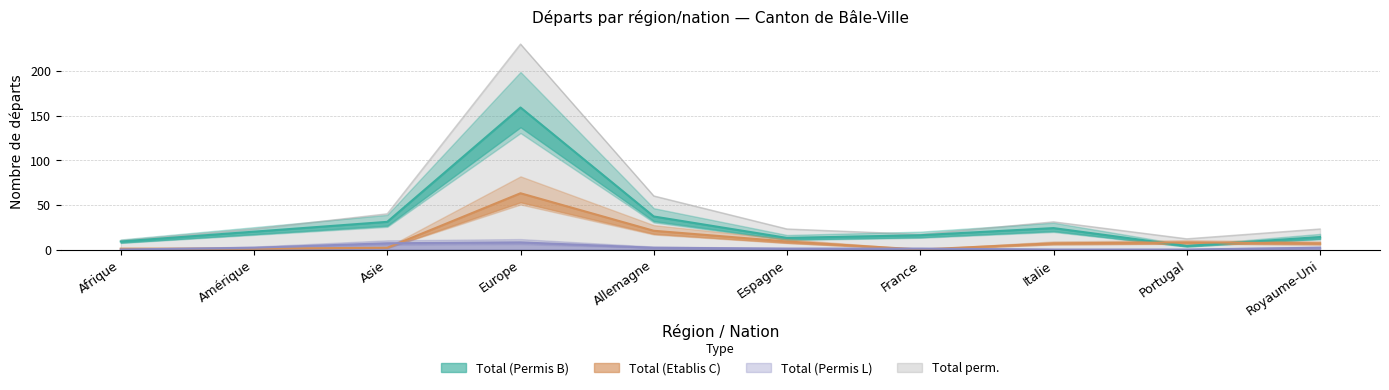

Where is the first local minimum for Total (Etablis C)?

France